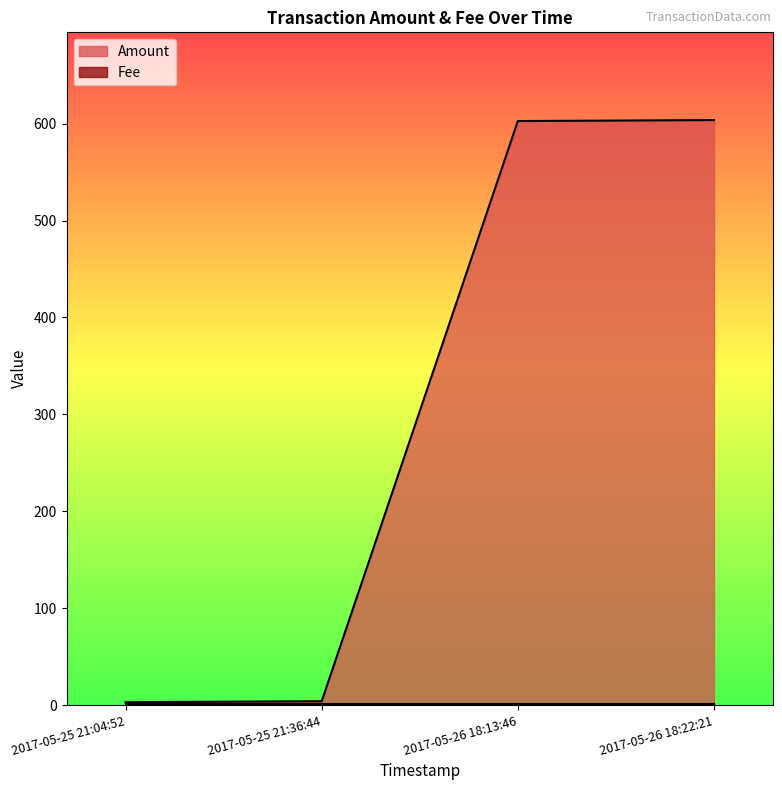

What is the difference between the maximum and second lowest values?

599.7